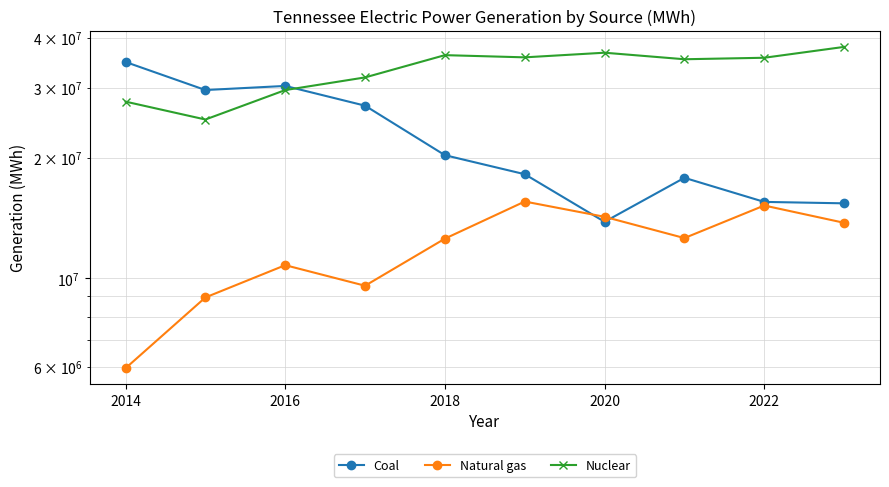

The value of Natural gas at 2014 is 8859095. True or false?

False